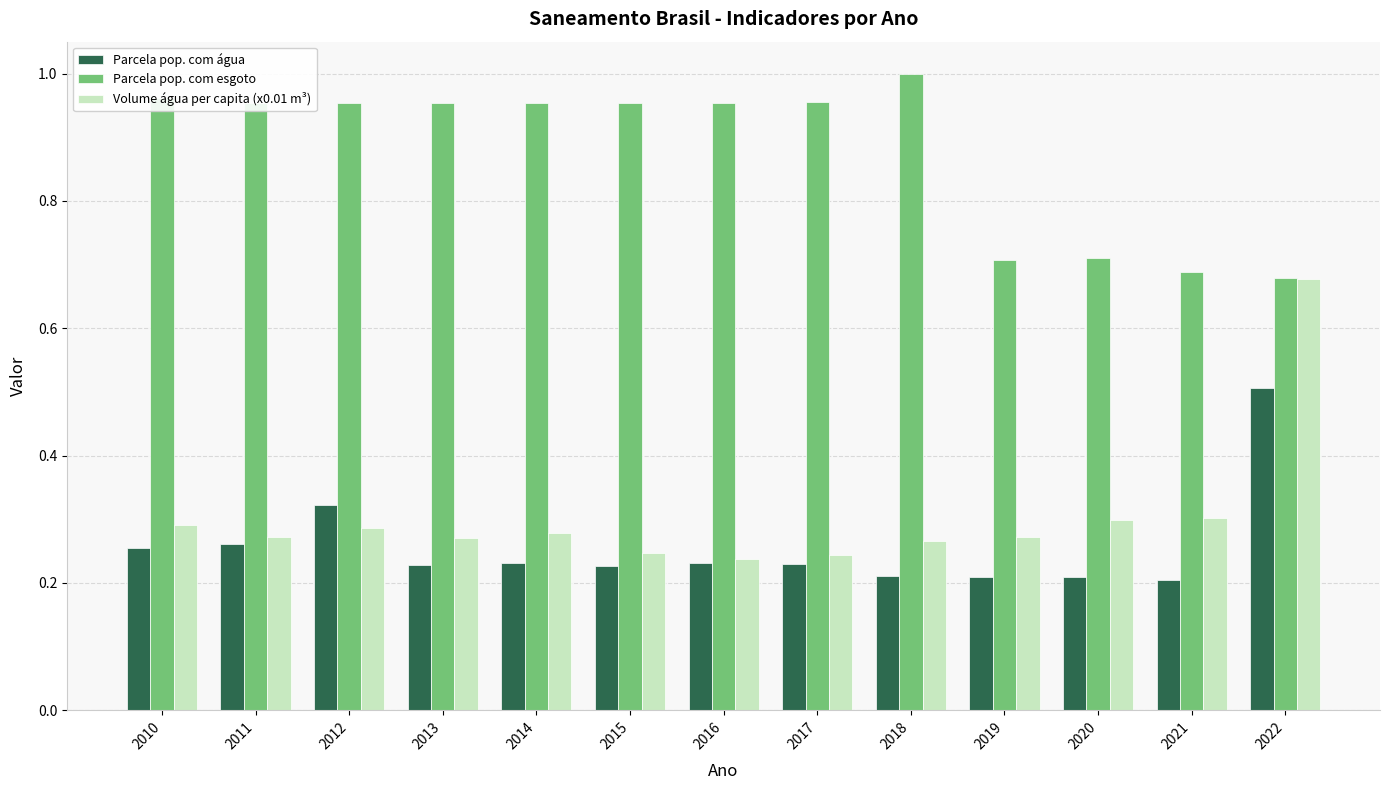

The value of Parcela pop. com esgoto at 2018 is 0.4. True or false?

False